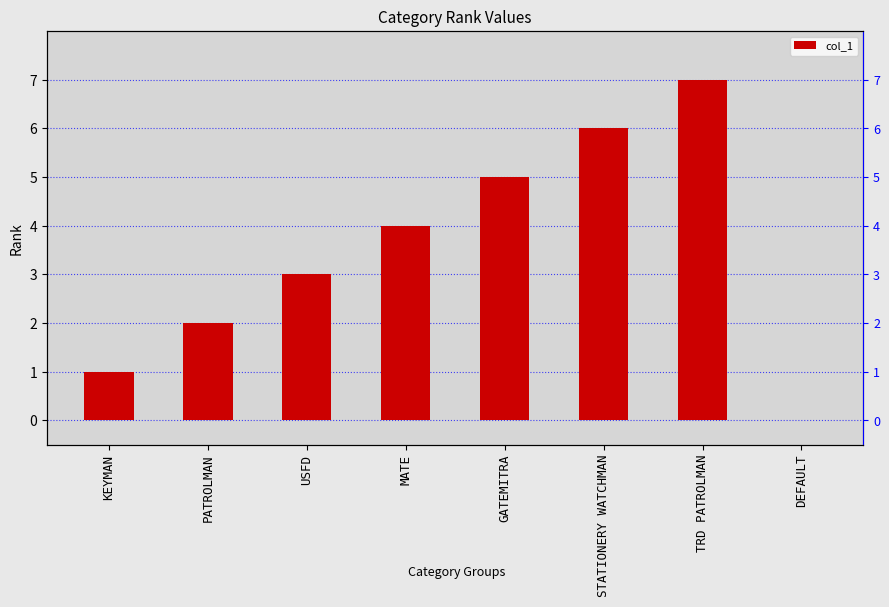

What is the label of the 8th bar from the right?

KEYMAN